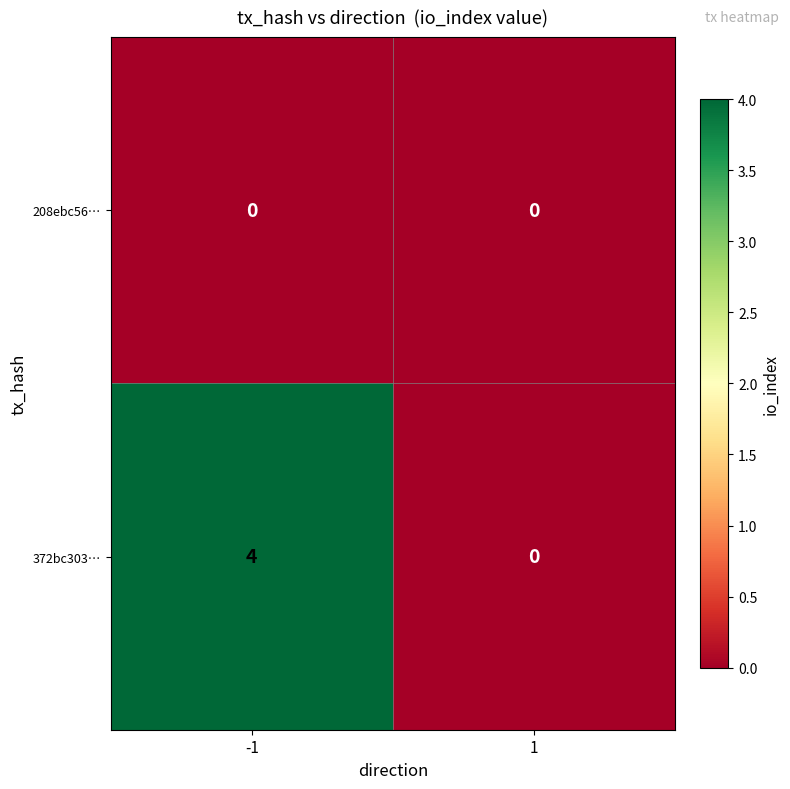

What is the difference between the 372bc303… values at 1 and -1?

4